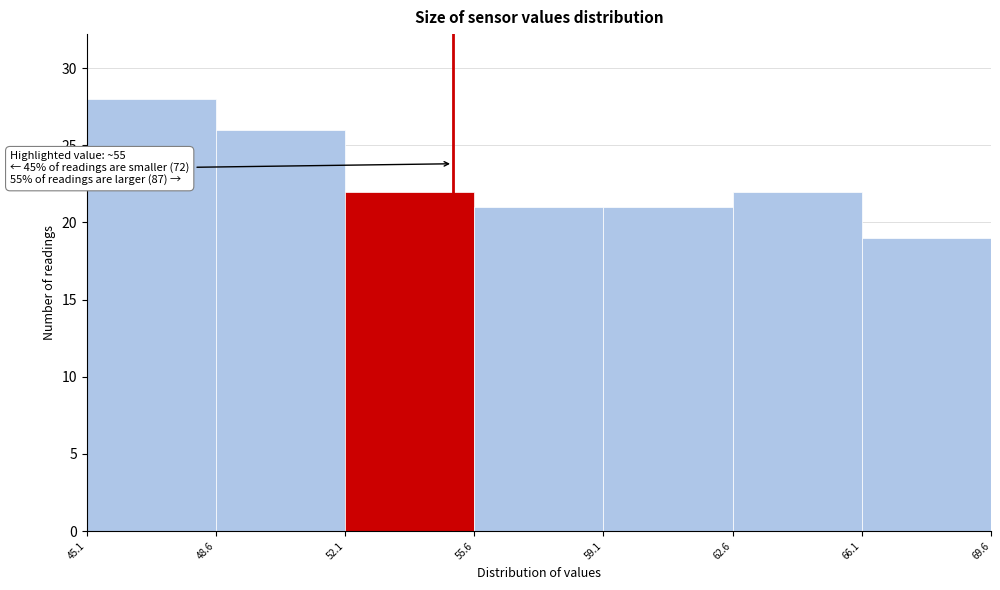

Over which range of the x-axis is the bar tallest?

45.1 to 48.6